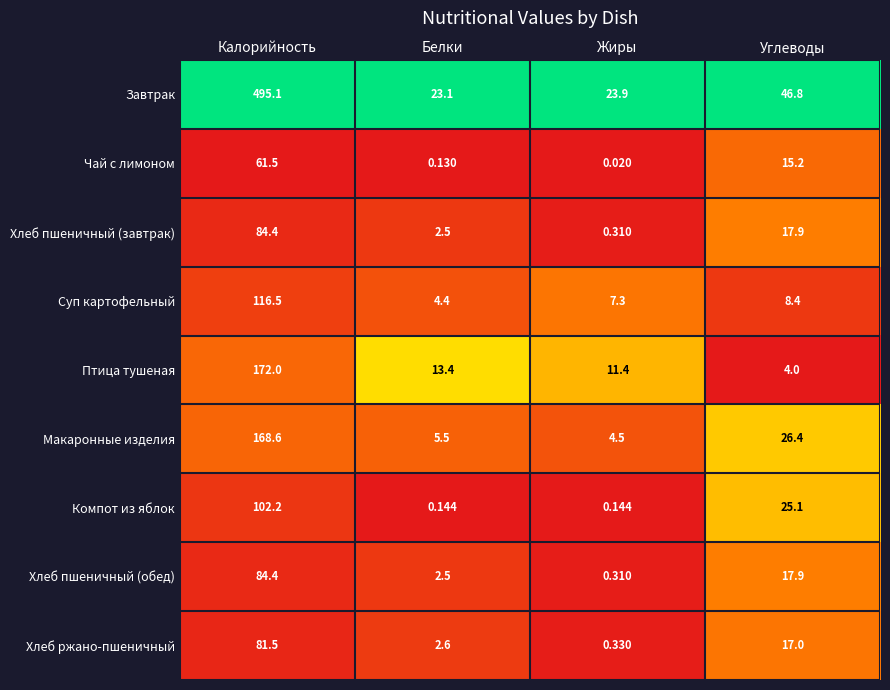

At which label does Птица тушеная first exceed 13?

Калорийность